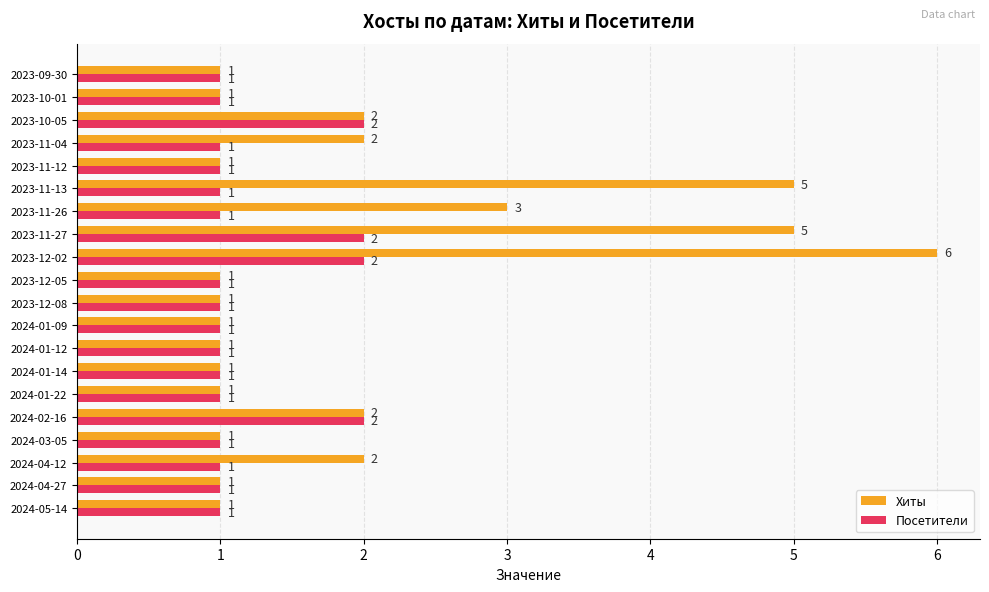

What is the sum of all Посетители values?

24